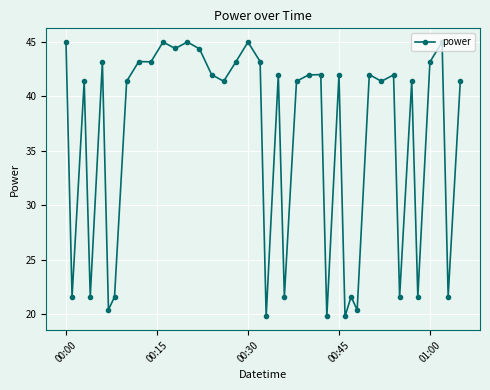

What is the value of the 9th point from the left?

43.2